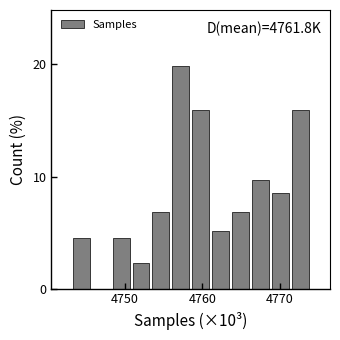

Around what value on the x-axis is the tallest bar? Give the approximate position of its centre, as read against the axis.

4757